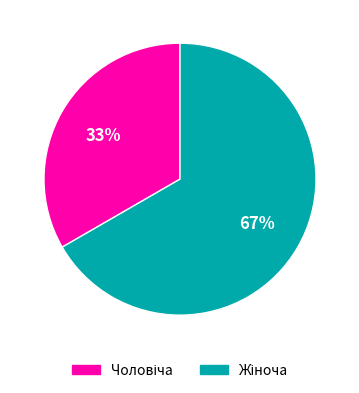

Does any single category account for the majority?

Yes